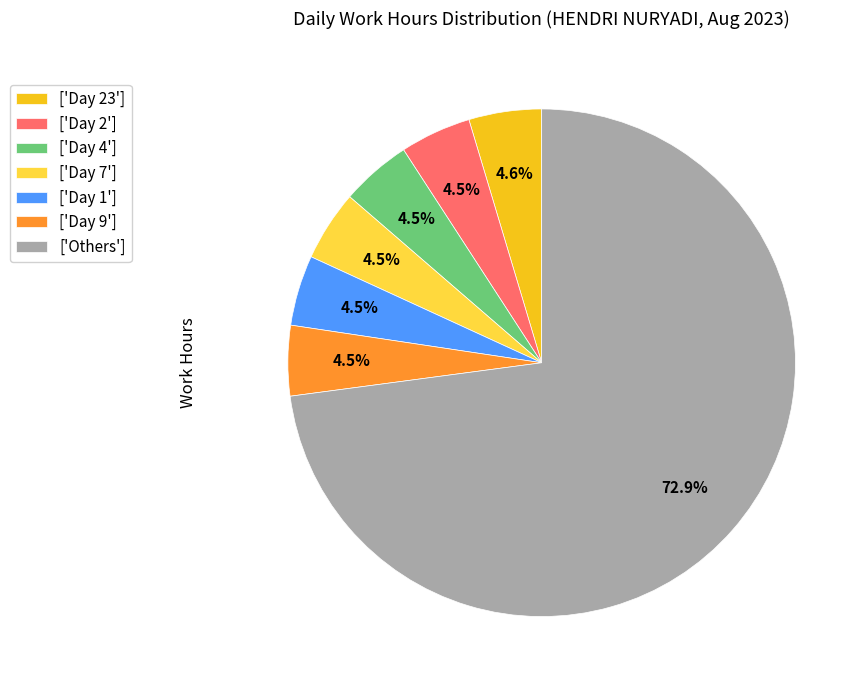

What is the majority slice?

['Others']